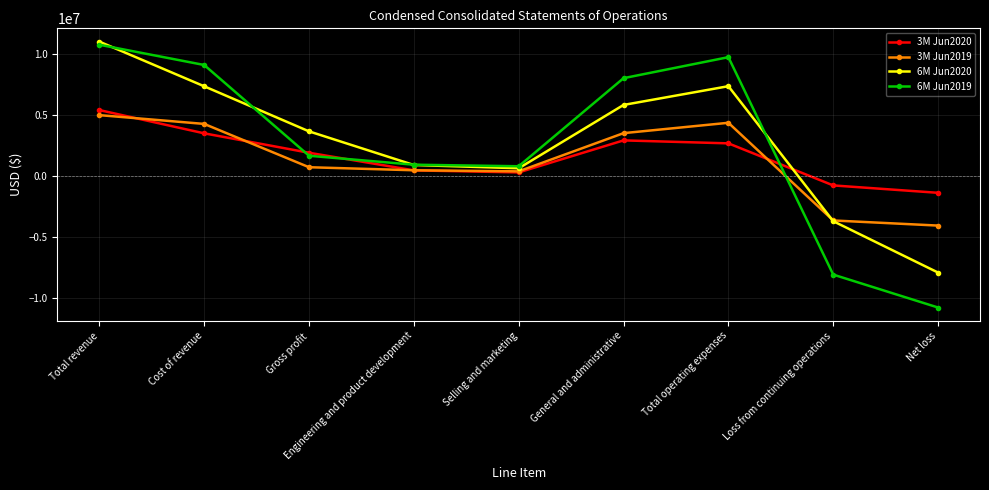

List the series in order of their peak value, highest first.

6M Jun2020, 6M Jun2019, 3M Jun2020, 3M Jun2019